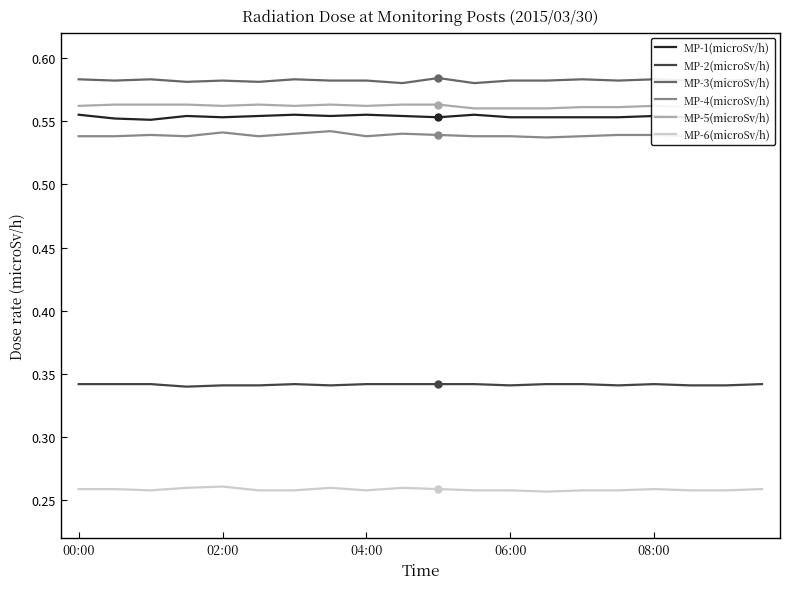

True or false: MP-1(microSv/h) and MP-4(microSv/h) cross at least once.

False